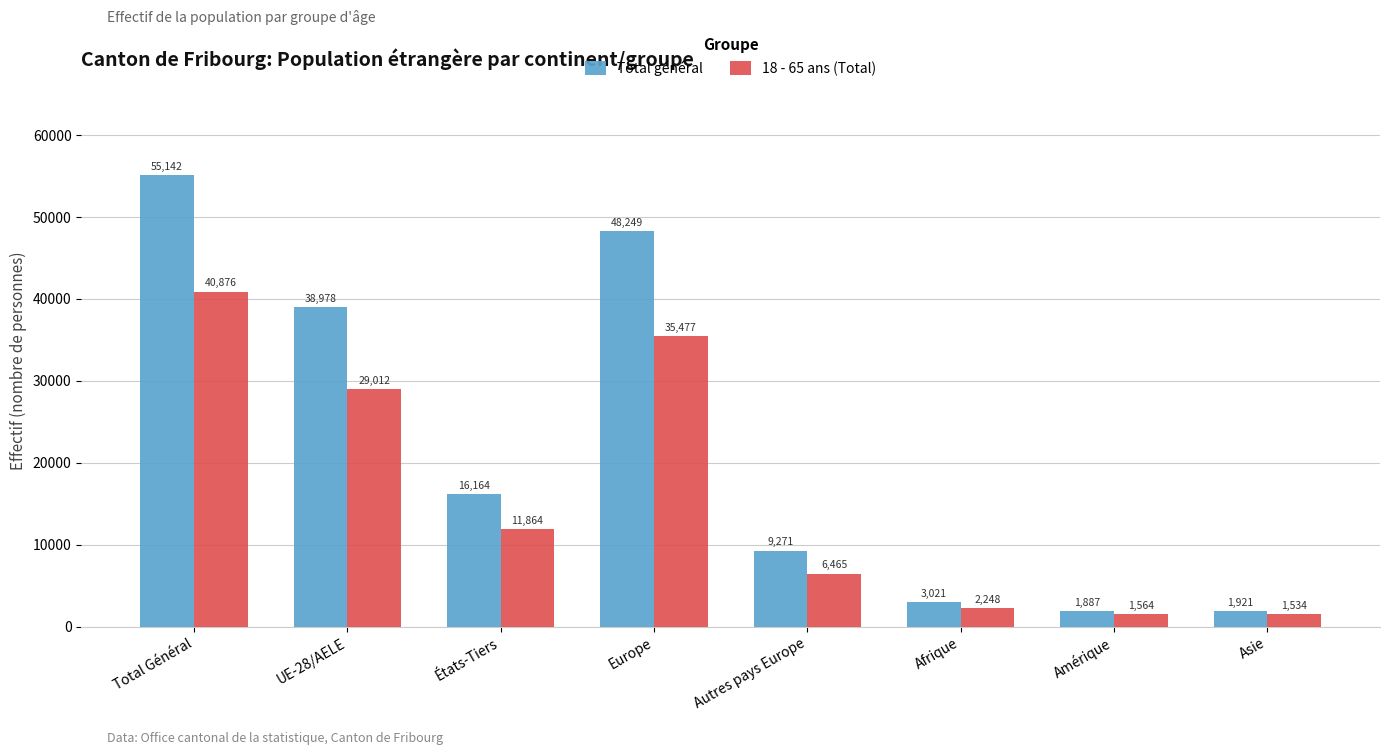

What position from the left is Afrique?

6